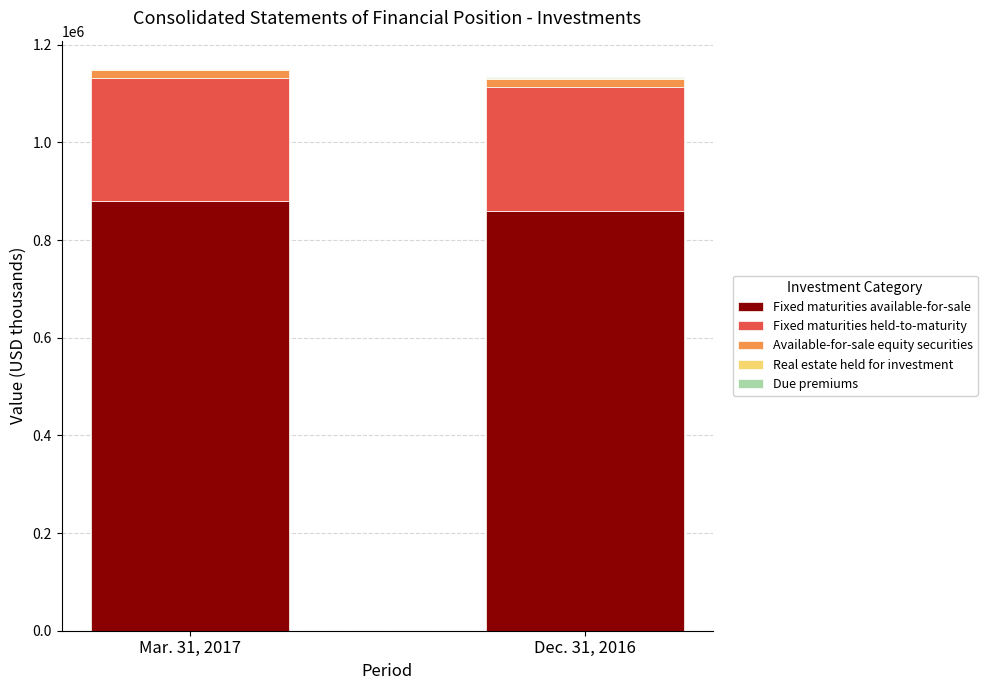

The value of Fixed maturities available-for-sale at Dec. 31, 2016 is 860473. True or false?

True